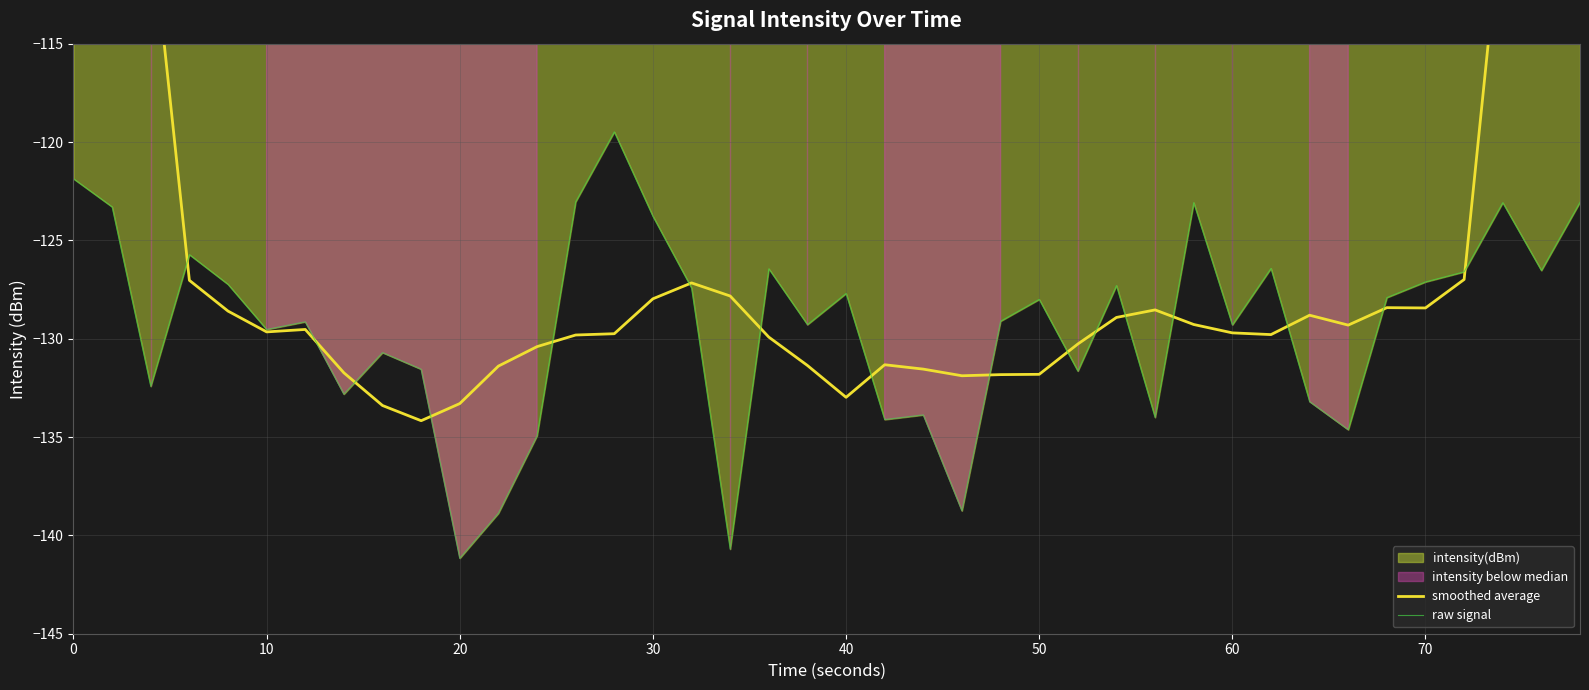

True or false: raw signal has a value of -121.9 at 0.

True